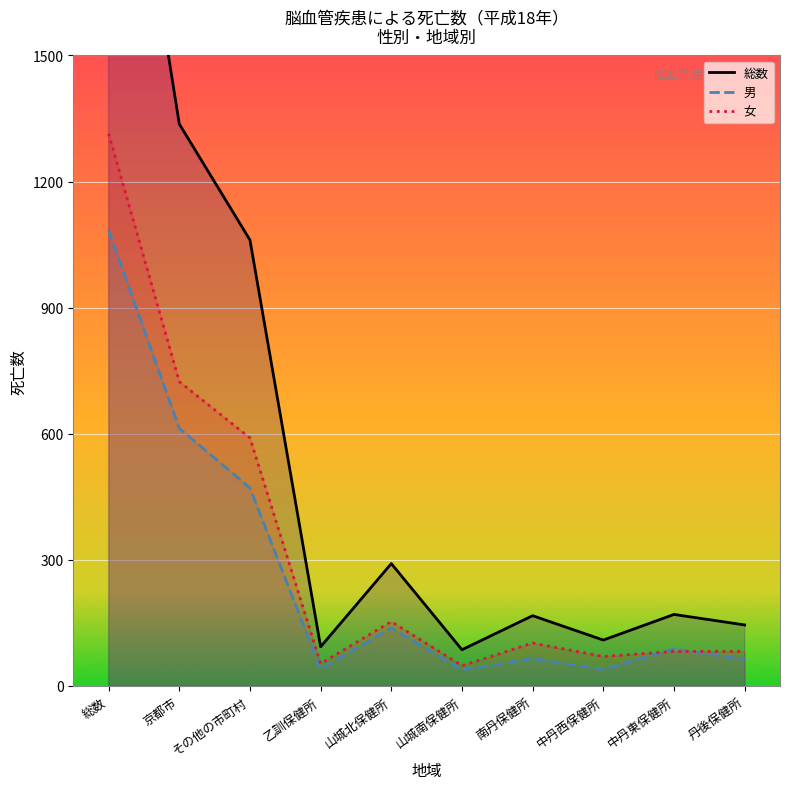

What is the difference between the maximum and minimum values in the 総数 series?

2312